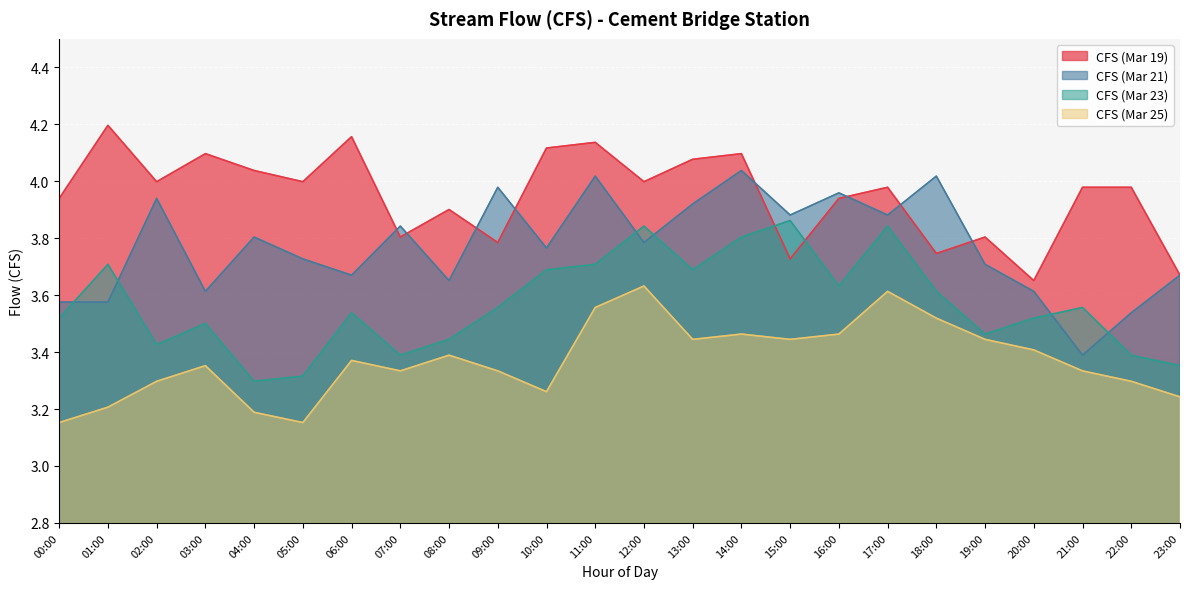

How many lines are shown in the chart?

4